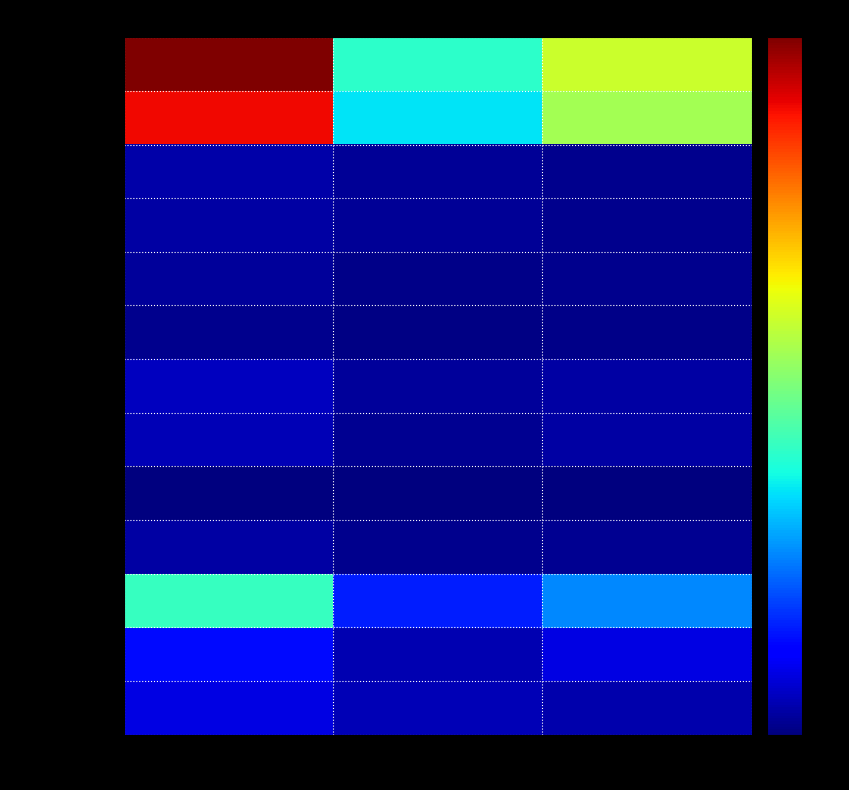

Reading left to right, transcribe all the data shown in this chart.

Europe: Total=3771	Femmes=1525	Hommes=2246
UE-17: Total=3400	Femmes=1325	Hommes=2075
UE-8: Total=141	Femmes=84	Hommes=57
UE-2: Total=127	Femmes=75	Hommes=52
Autres Europe: Total=93	Femmes=38	Hommes=55
Afrique: Total=58	Femmes=26	Hommes=32
Amérique: Total=217	Femmes=99	Hommes=118
Asie: Total=187	Femmes=64	Hommes=123
Océanie: Total=13	Femmes=7	Hommes=6
Allemagne: Total=121	Femmes=50	Hommes=71
France: Total=1566	Femmes=589	Hommes=977
Italie: Total=505	Femmes=167	Hommes=338
Espagne: Total=334	Femmes=183	Hommes=151